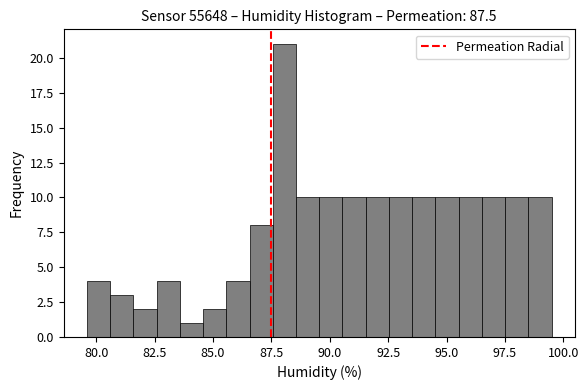

Around what value on the x-axis is the tallest bar? Give the approximate position of its centre, as read against the axis.

88.0